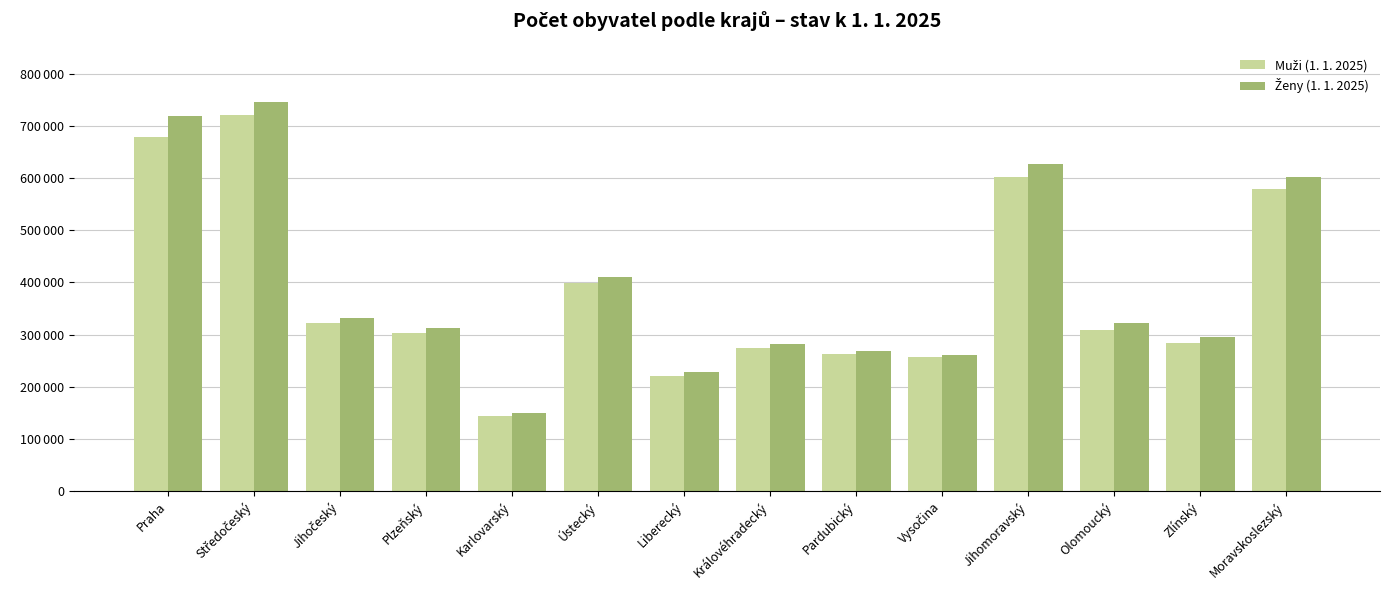

Does the chart contain stacked bars?

No